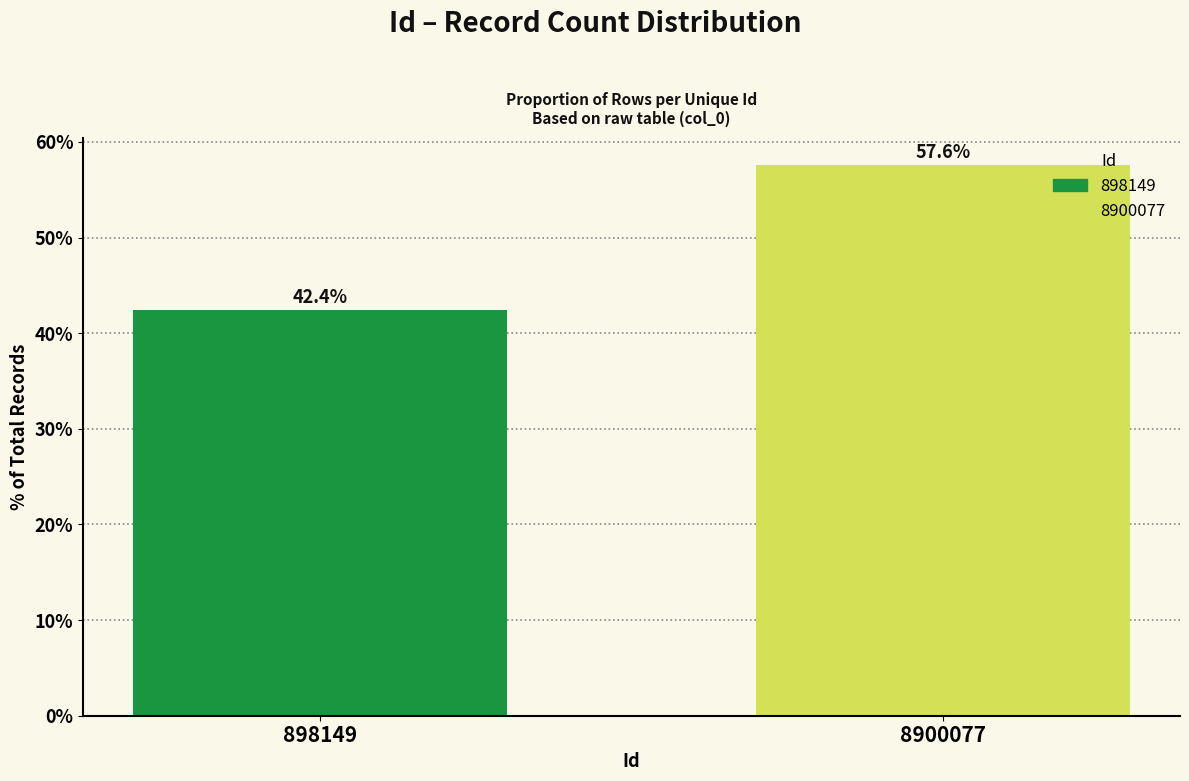

Reading left to right, extract all data points from this chart.

898149=42.4	8900077=57.6